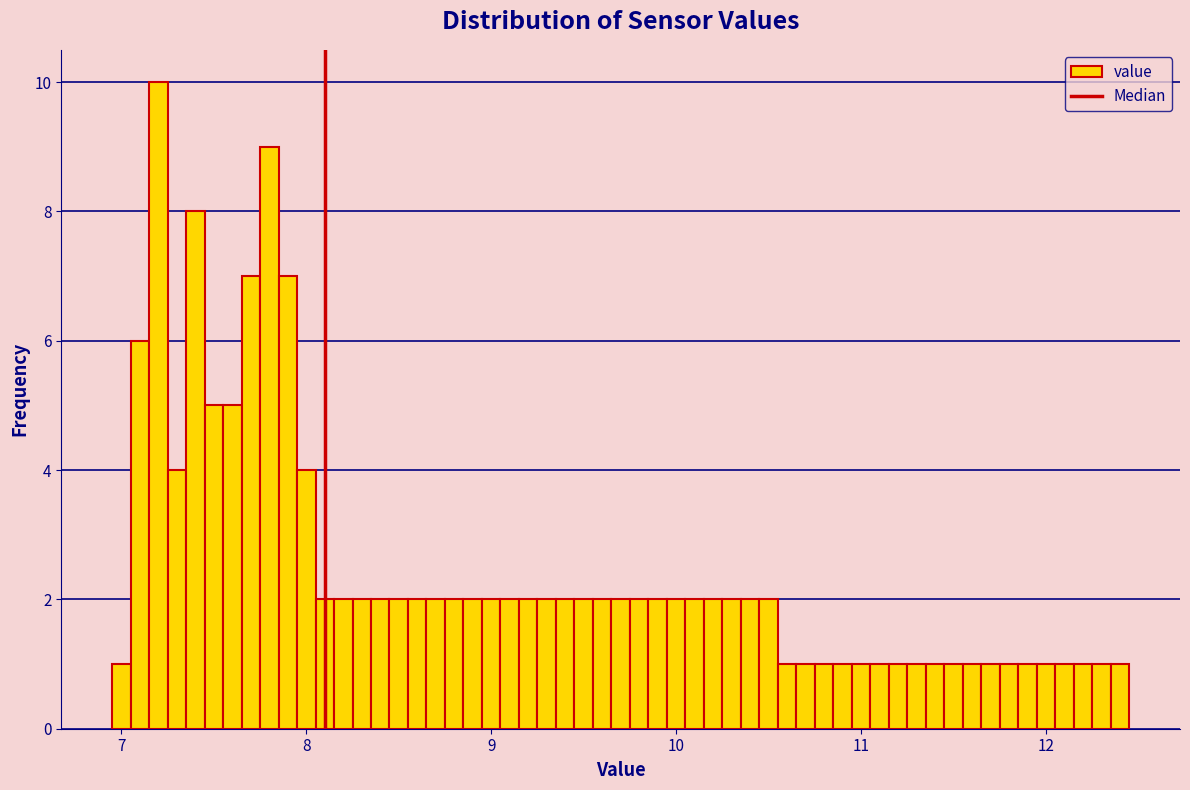

Read against the x-axis, roughly where is the centre of the tallest bar?

7.2